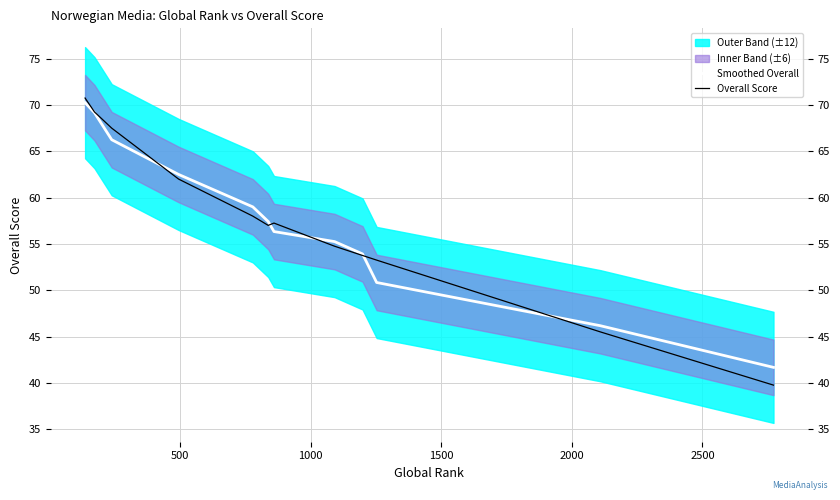

What is the highest value of the Smoothed Overall series?

70.2